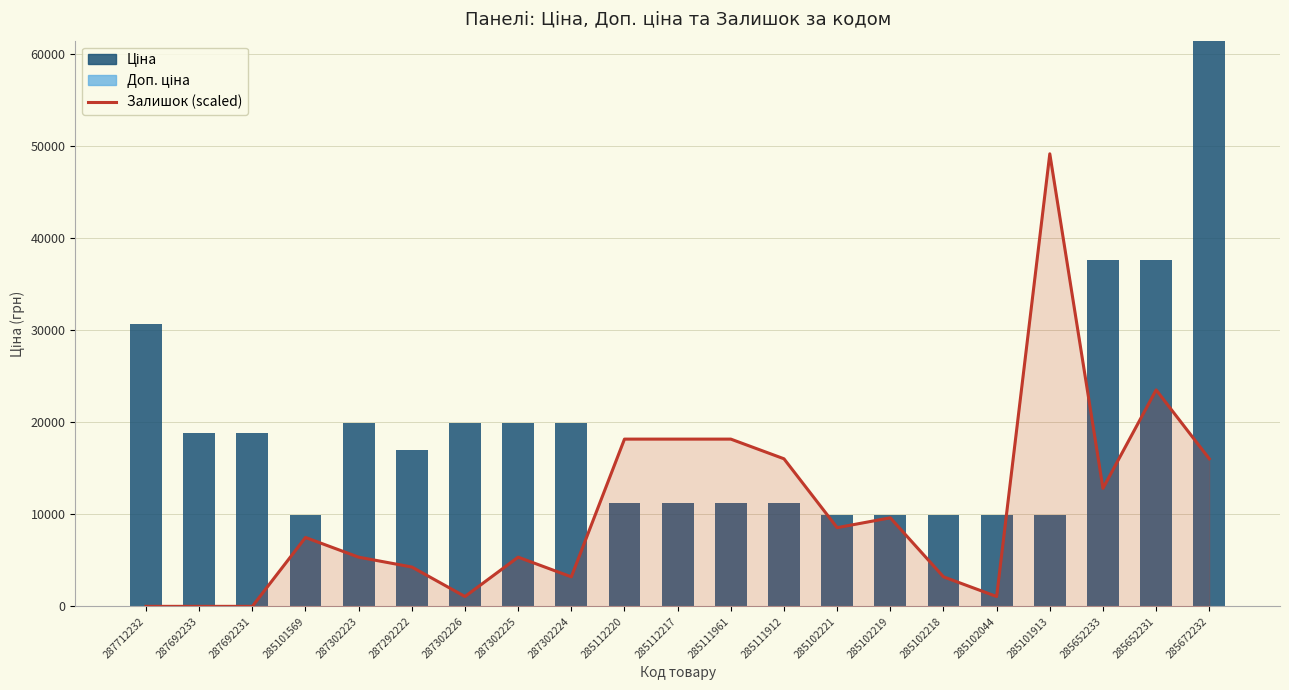

What is the sum of the Залишок (scaled) values at 287302225 and 285112220?

23505.3